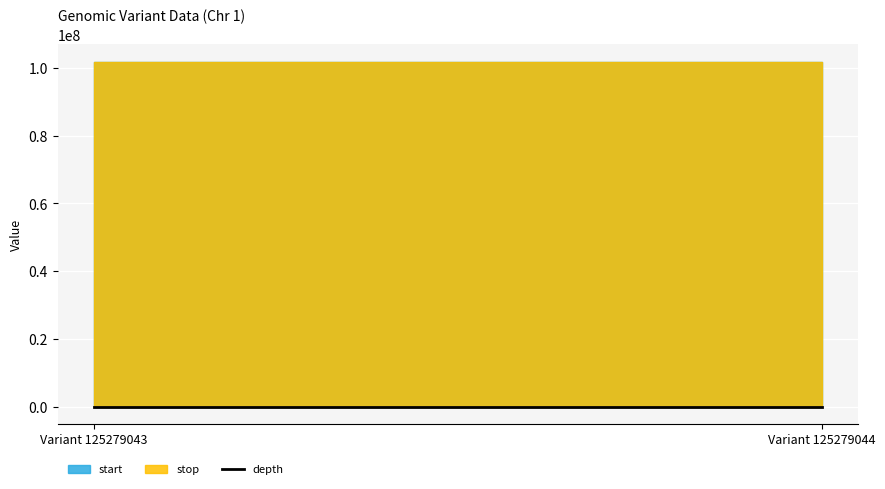

Which has a higher value, Variant 125279044 or Variant 125279043?

Variant 125279043